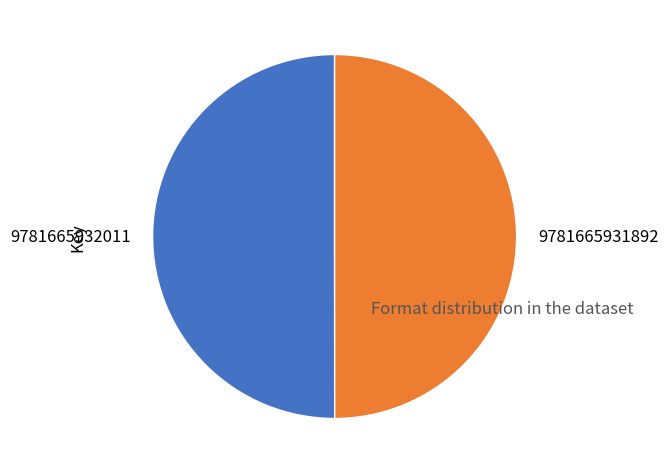

True or false: 9781665932011 accounts for 37% of the total.

False